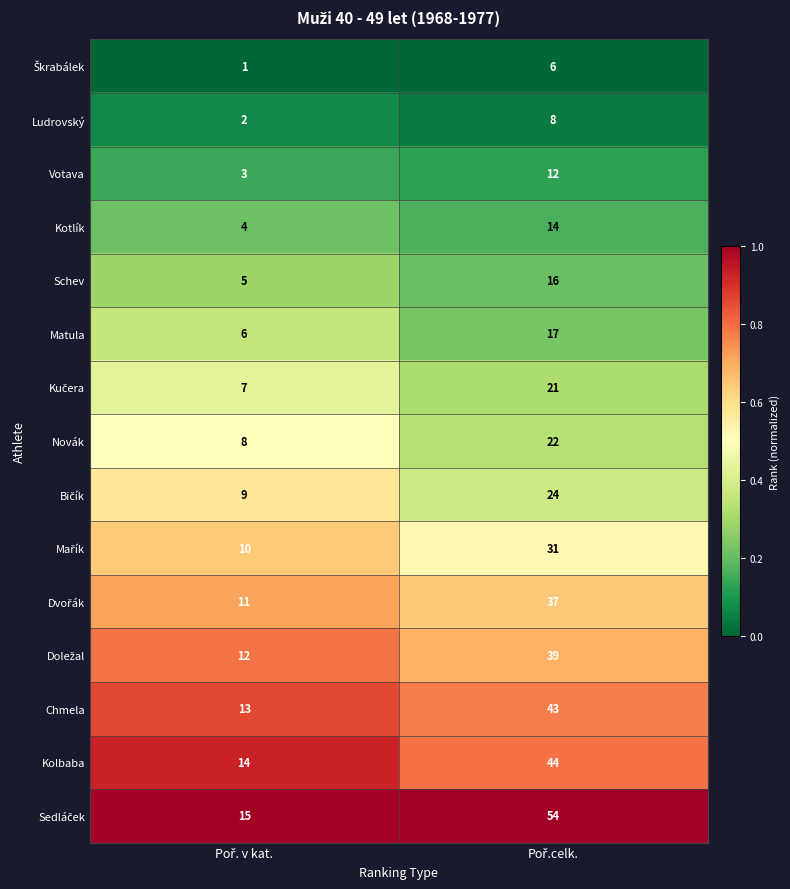

What is the sum of all Matula values?

23